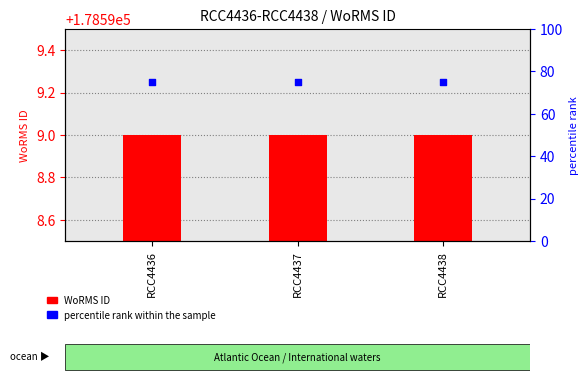

Which series has the largest total across all categories?

WoRMS ID